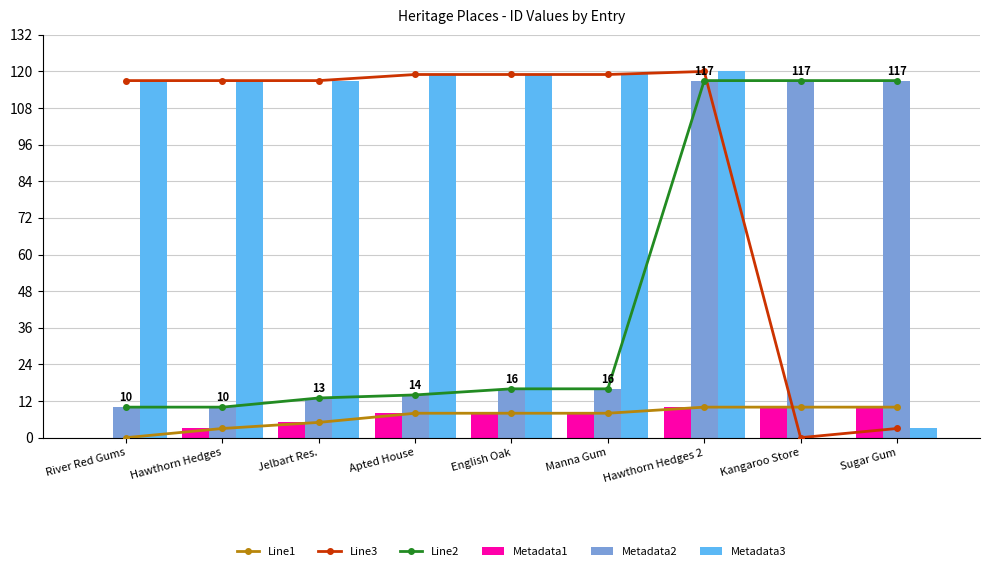

What position from the left is Sugar Gum?

9